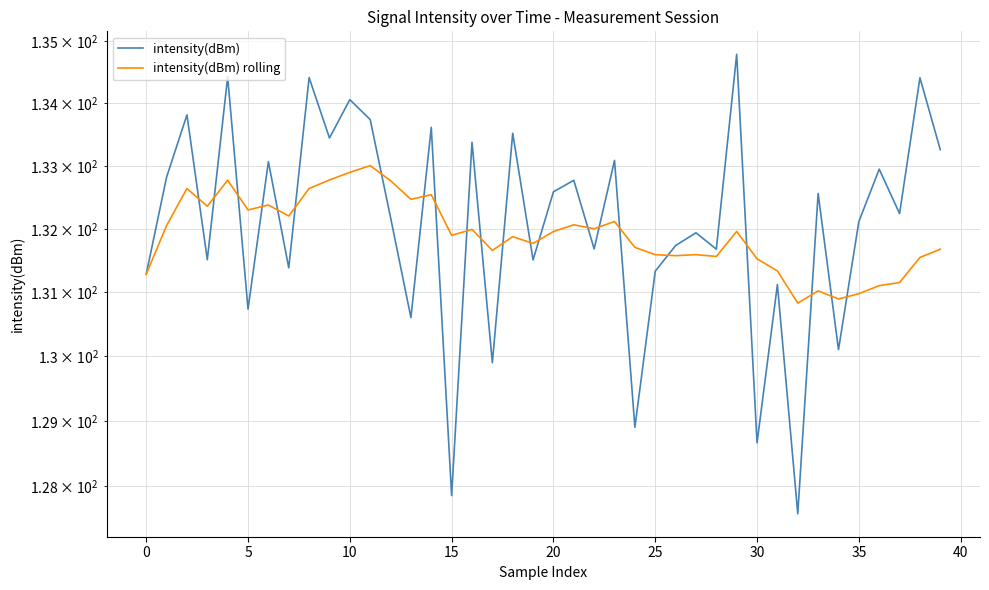

Count the number of data series in this chart.

2